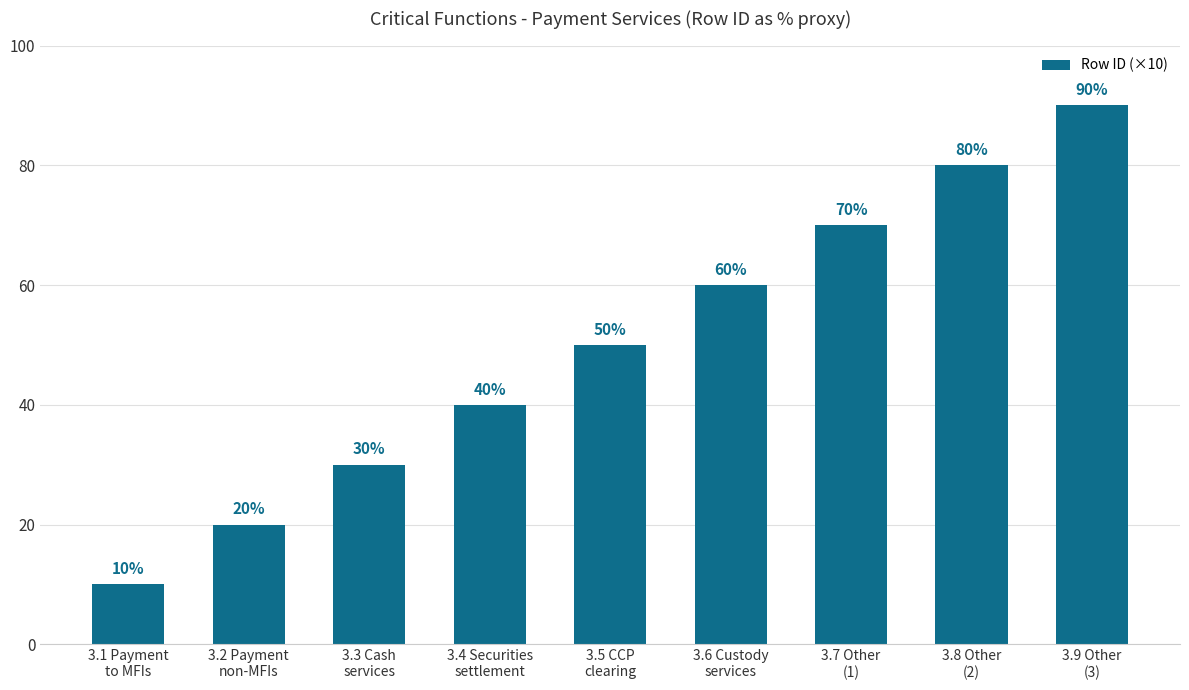

Are the bars horizontal?

No